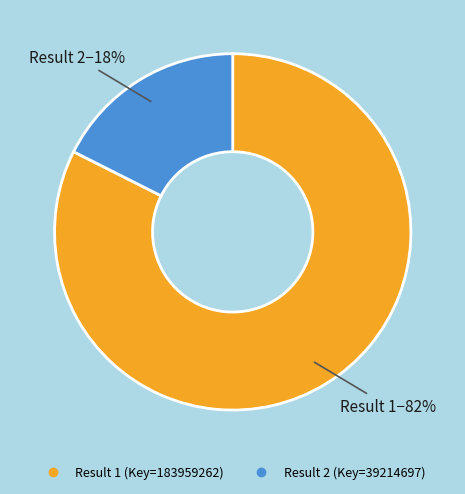

Is there a majority slice in this chart?

Yes